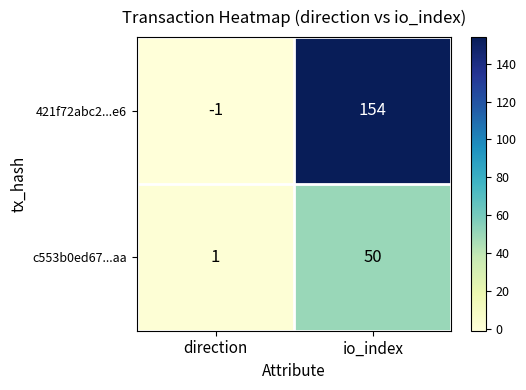

Read the c553b0ed67...aa value at io_index.

50